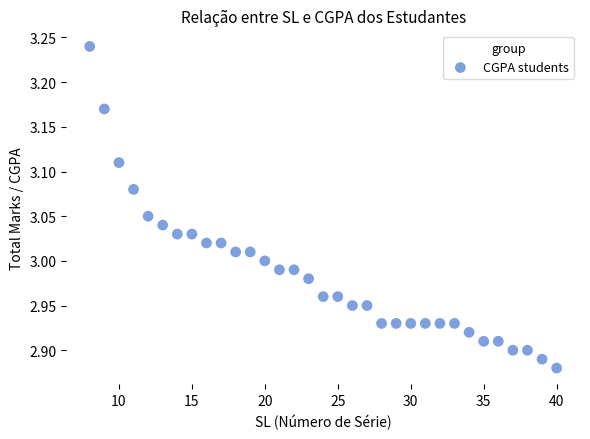

What is the range of Y values (max minus min)?

0.4